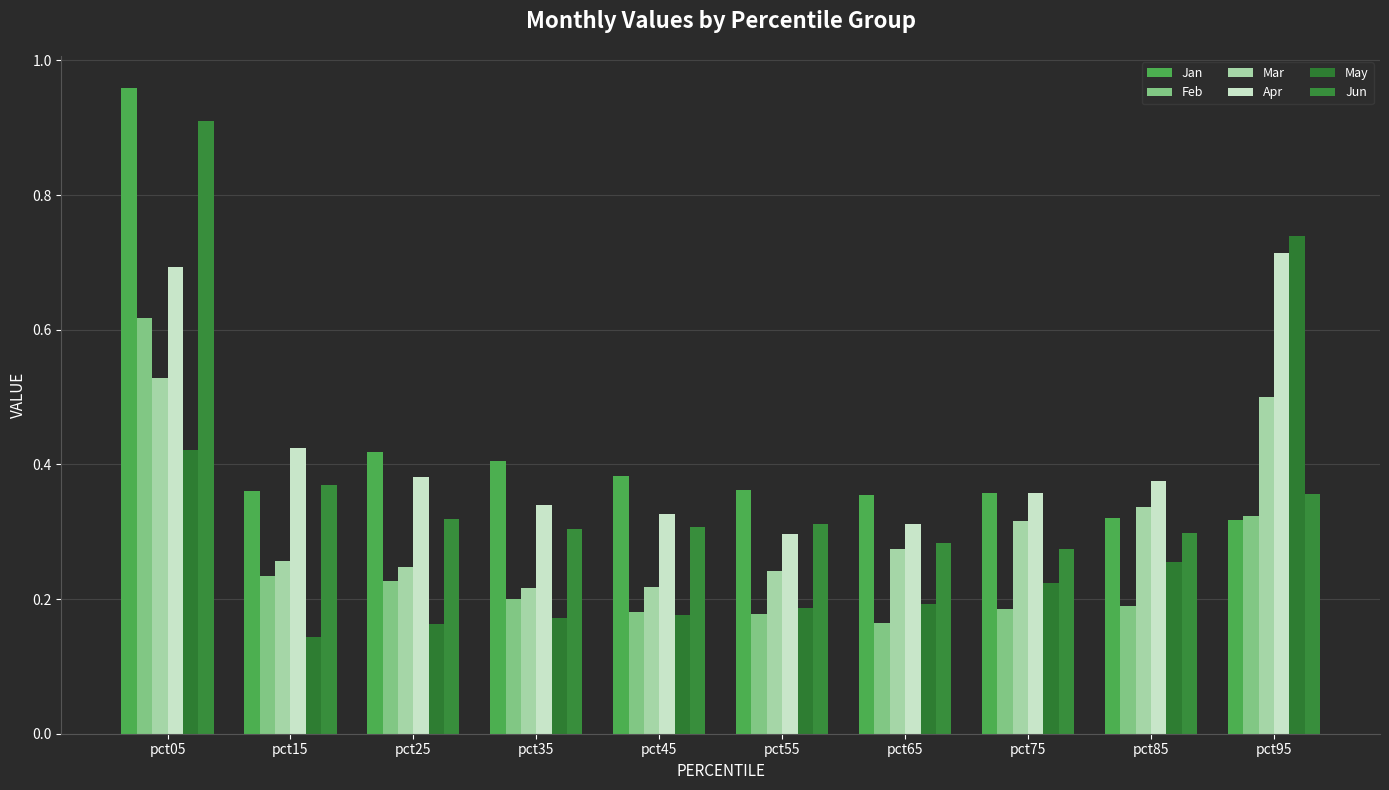

How many May values are between 0 and 1?

10